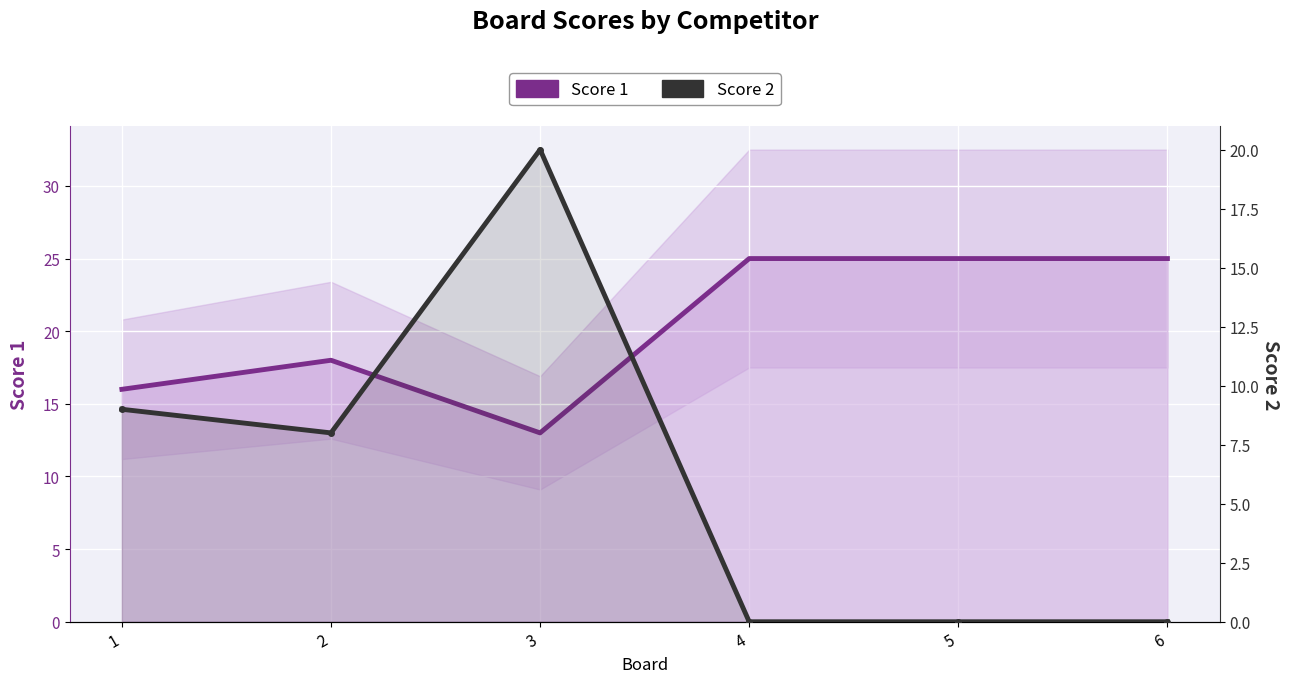

Rank the series by their average value, from highest to lowest.

Score 1, Score 2